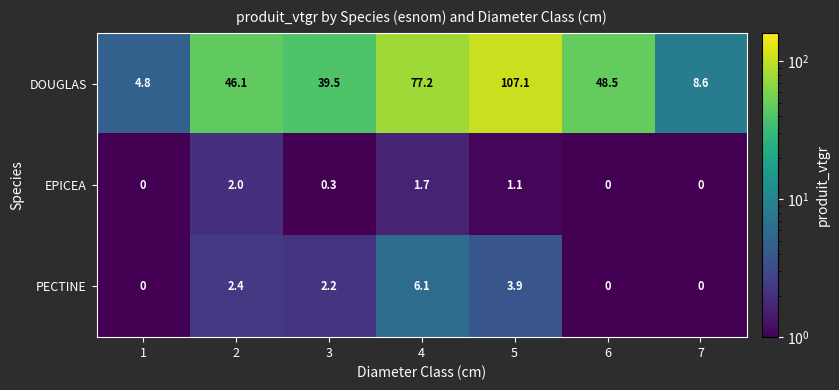

What is the approximate value of DOUGLAS at 2?

46.1